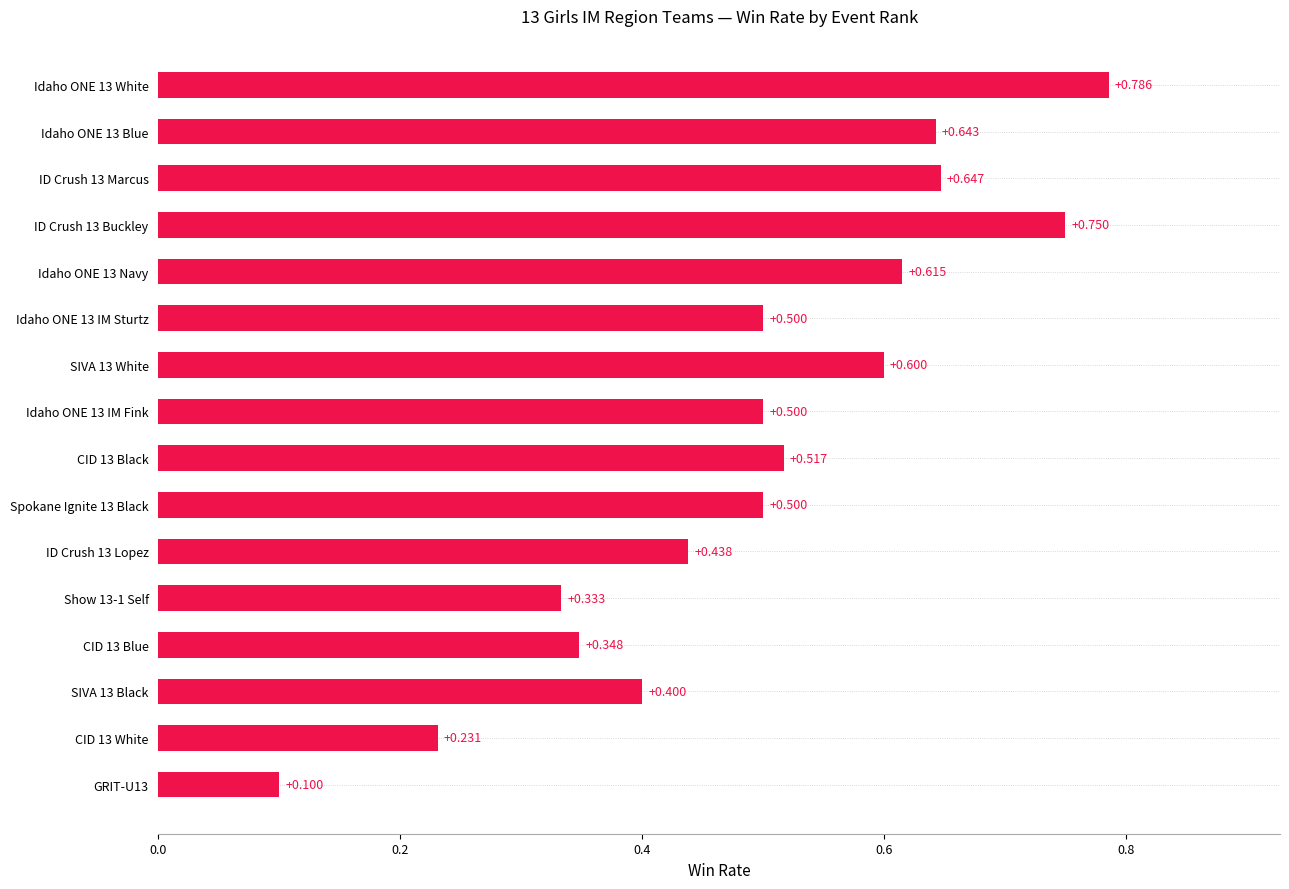

What is the average value?

0.5